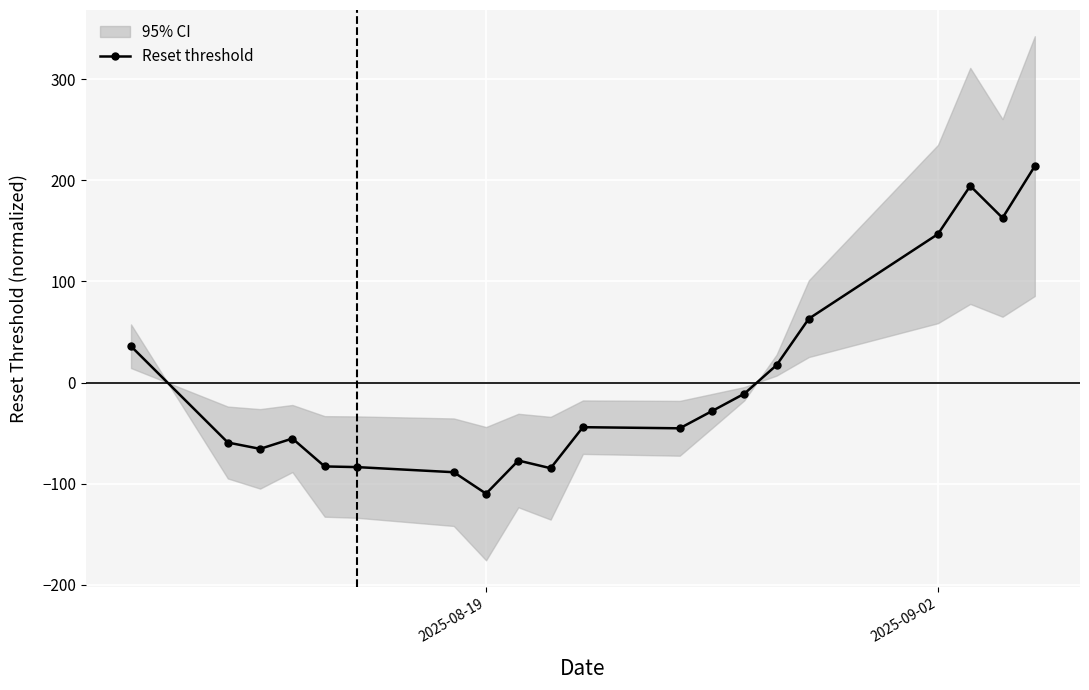

At which label does Reset threshold reach its minimum?

2025-08-19